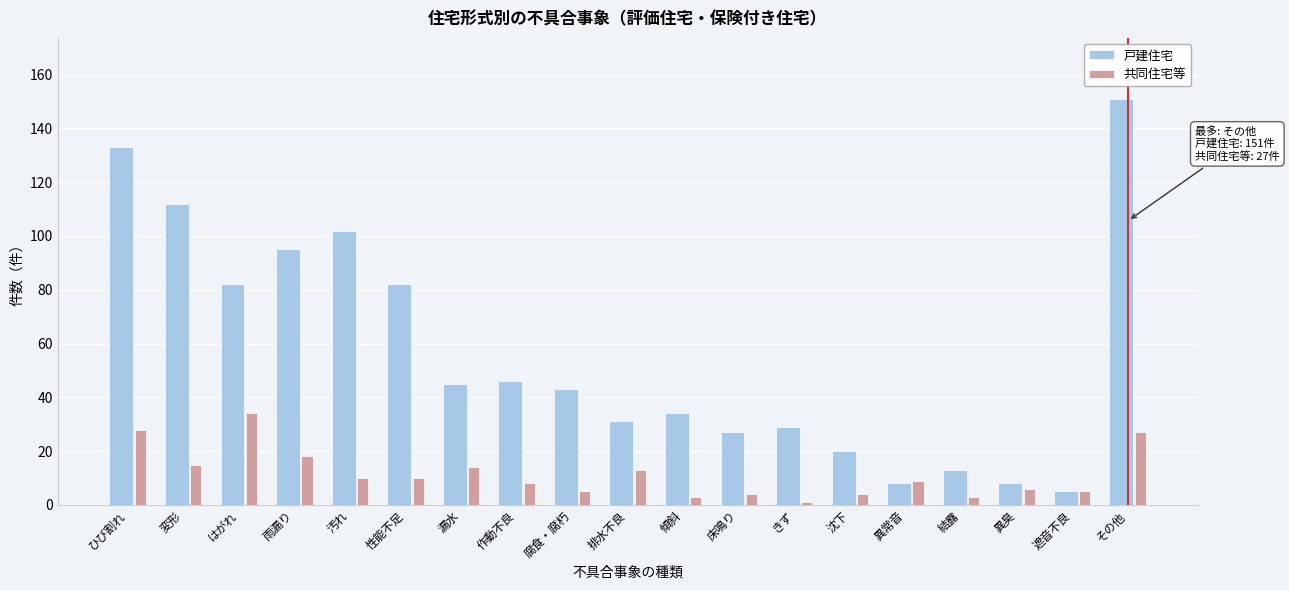

True or false: 共同住宅等 has a value of 23 at 漏水.

False